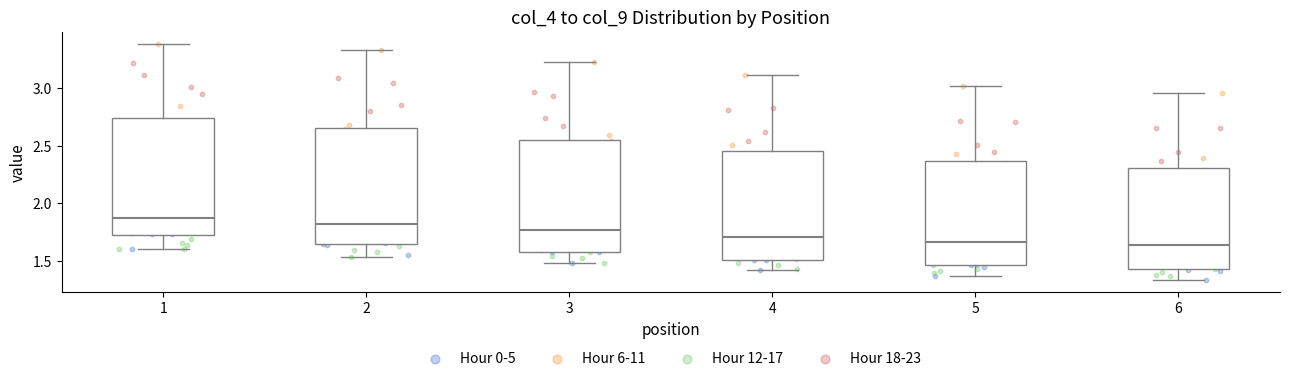

Reading left to right, read every box against the y-axis: the position of its median line, the range the box covers, and the ends of its whiskers. The values are not printed on the chart, so give them approximately, as read against the axis.

1: median 1.85, box 1.70 to 2.75, whiskers 1.60 to 3.40
2: median 1.80, box 1.65 to 2.65, whiskers 1.55 to 3.35
3: median 1.75, box 1.60 to 2.55, whiskers 1.50 to 3.25
4: median 1.70, box 1.50 to 2.45, whiskers 1.40 to 3.10
5: median 1.65, box 1.45 to 2.35, whiskers 1.35 to 3.00
6: median 1.65, box 1.45 to 2.30, whiskers 1.35 to 2.95